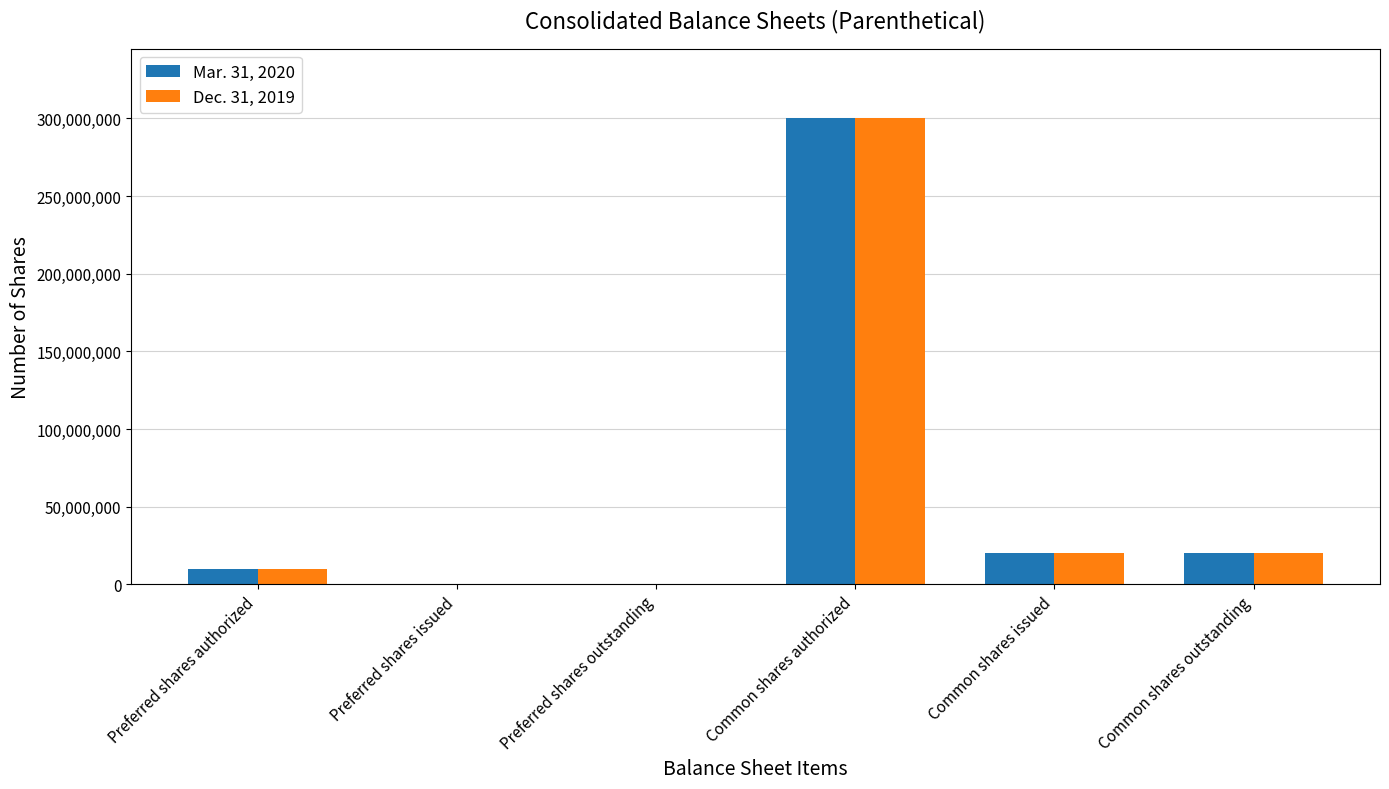

Which label corresponds to the largest value in the chart?

Common shares authorized